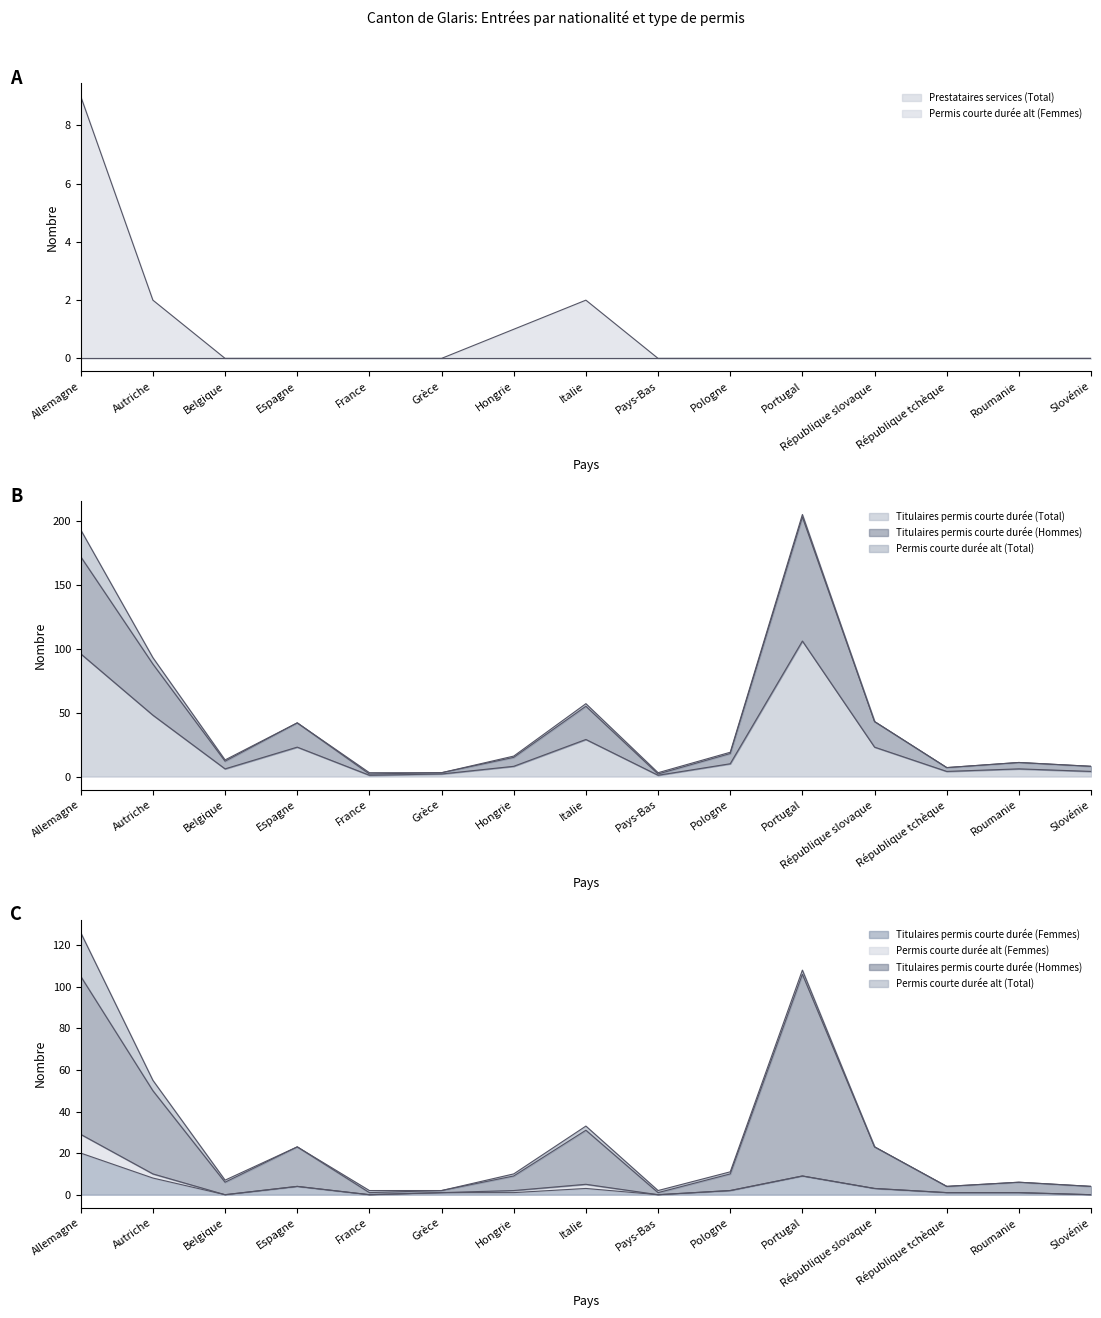

At which category does Permis courte durée alt (Femmes) reach its first local peak?

Italie